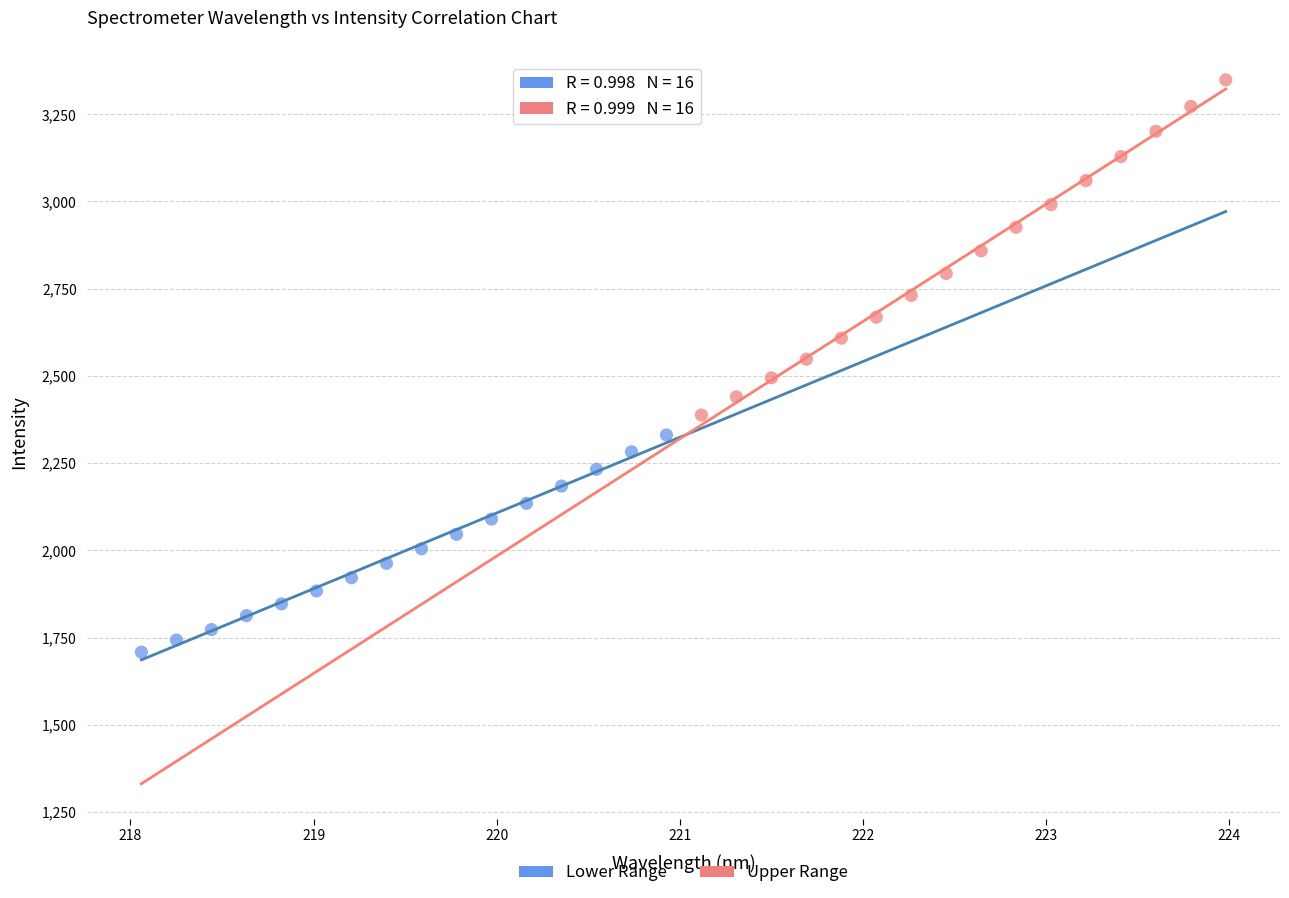

Which series reaches the minimum Y coordinate?

Lower Range